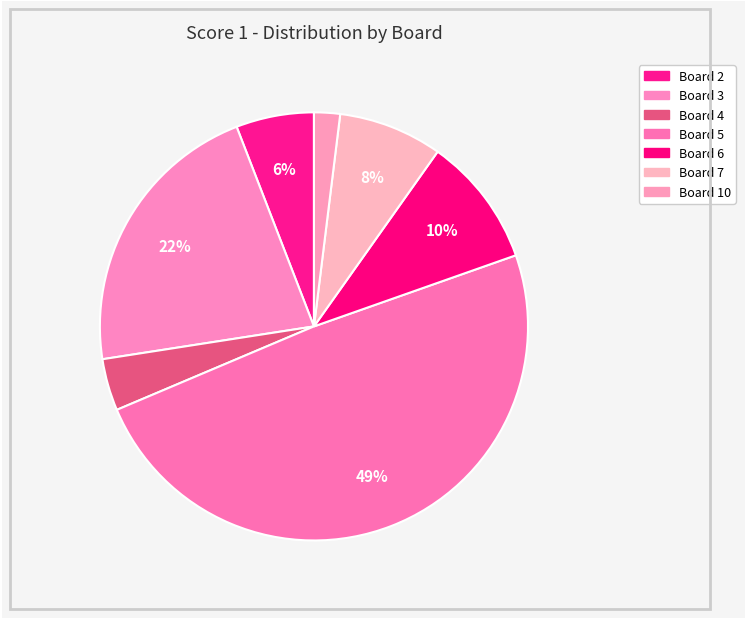

Is there any slice that represents more than half of the pie?

No